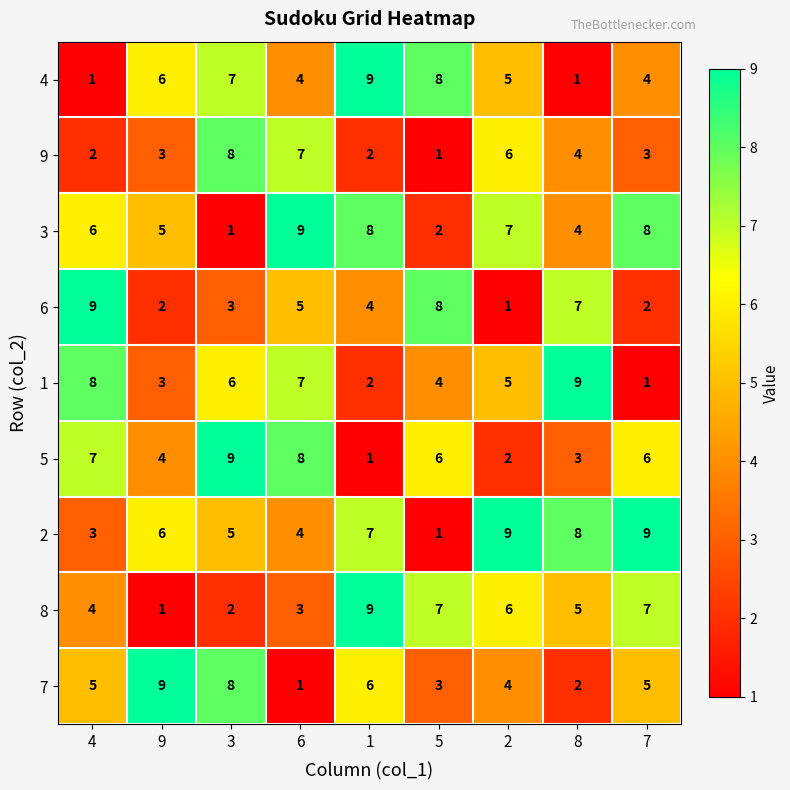

At which label does 7 reach its peak?

9